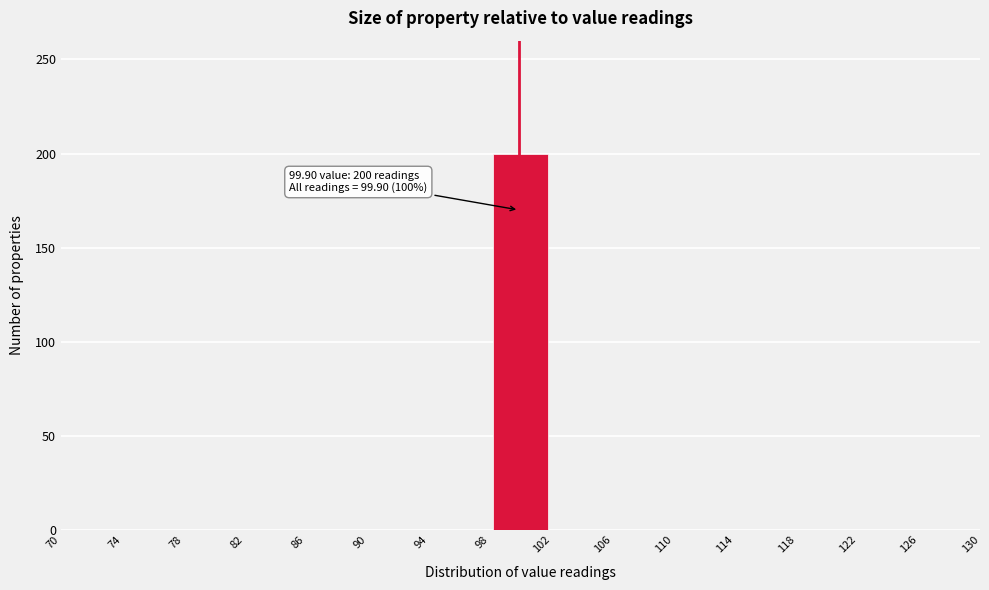

Over which range of the x-axis is the bar tallest?

98 to 102